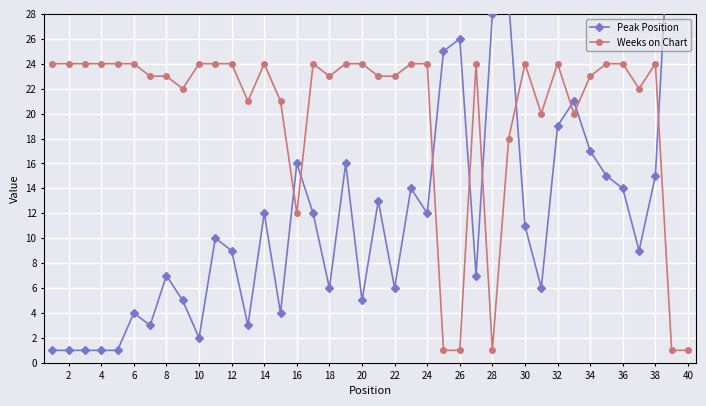

What is the average value of the Weeks on Chart series?

20